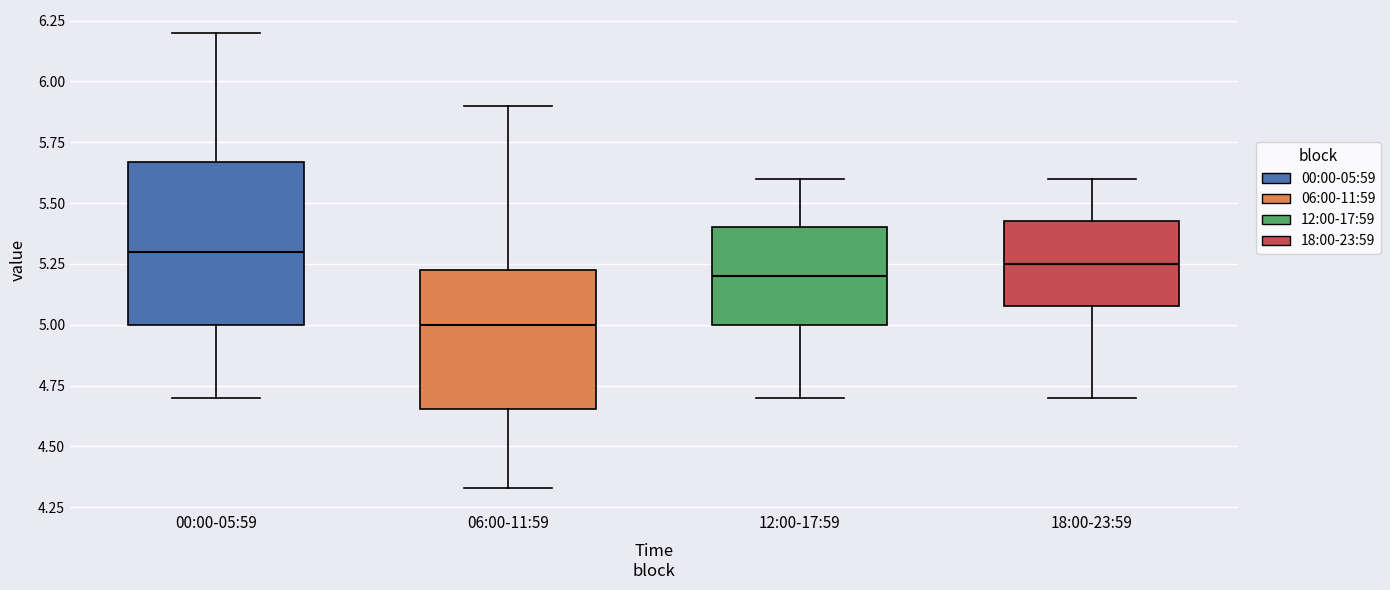

Reading left to right, read every box against the y-axis: the position of its median line, the range the box covers, and the ends of its whiskers. The values are not printed on the chart, so give them approximately, as read against the axis.

00:00-05:59: median 5.30, box 5.00 to 5.65, whiskers 4.70 to 6.20
06:00-11:59: median 5.00, box 4.65 to 5.25, whiskers 4.35 to 5.90
12:00-17:59: median 5.20, box 5.00 to 5.40, whiskers 4.70 to 5.60
18:00-23:59: median 5.25, box 5.10 to 5.45, whiskers 4.70 to 5.60